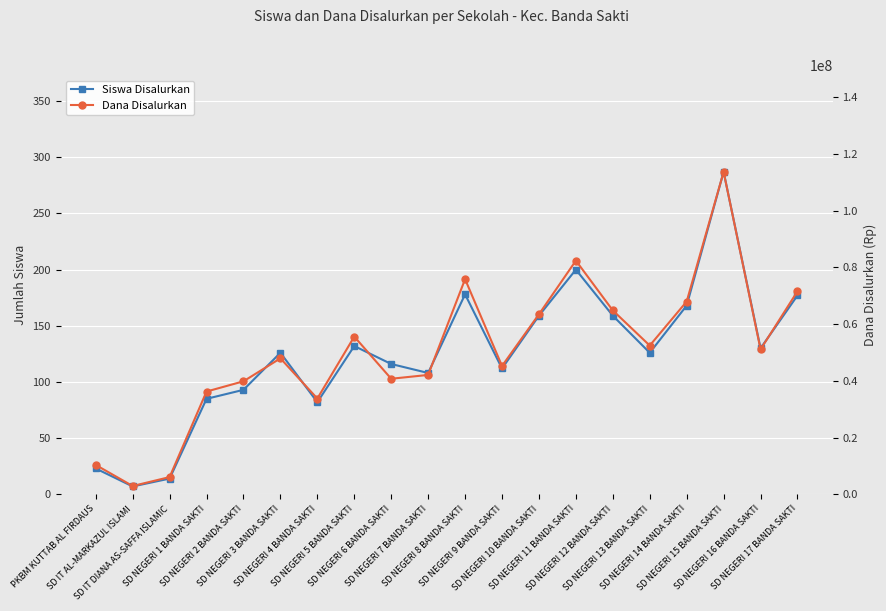

Rank the categories by Dana Disalurkan value from highest to lowest.

SD NEGERI 15 BANDA SAKTI, SD NEGERI 11 BANDA SAKTI, SD NEGERI 8 BANDA SAKTI, SD NEGERI 17 BANDA SAKTI, SD NEGERI 14 BANDA SAKTI, SD NEGERI 12 BANDA SAKTI, SD NEGERI 10 BANDA SAKTI, SD NEGERI 5 BANDA SAKTI, SD NEGERI 13 BANDA SAKTI, SD NEGERI 16 BANDA SAKTI, SD NEGERI 3 BANDA SAKTI, SD NEGERI 9 BANDA SAKTI, SD NEGERI 7 BANDA SAKTI, SD NEGERI 6 BANDA SAKTI, SD NEGERI 2 BANDA SAKTI, SD NEGERI 1 BANDA SAKTI, SD NEGERI 4 BANDA SAKTI, PKBM KUTTAB AL FIRDAUS, SD IT DIANA AS-SAFFA ISLAMIC, SD IT AL-MARKAZUL ISLAMI